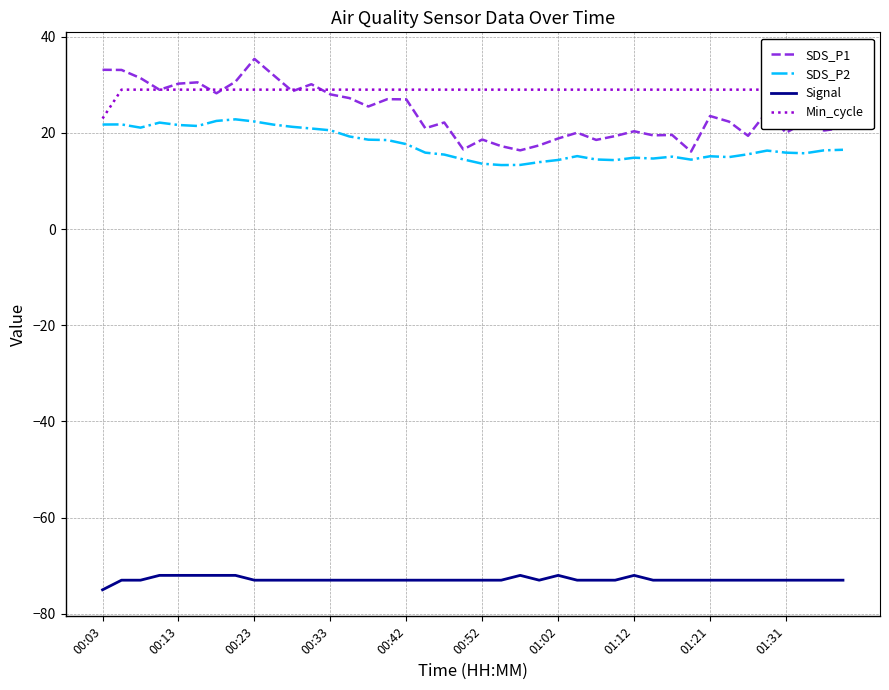

Reading left to right, list all the values displayed in this chart.

SDS_P1: 33.1	33.1	31.4	29.0	30.2	30.5	28.2	30.6	35.4	32.0	28.7	30.1	28.0	27.2	25.5	27.0	27.0	21.0	22.2	16.6	18.6	17.2	16.4	17.4	18.9	20.1	18.6	19.4	20.4	19.5	19.6	16.1	23.5	22.4	19.4	24.4	20.0	22.3	20.5	21.1
SDS_P2: 21.8	21.8	21.1	22.1	21.6	21.4	22.5	22.8	22.4	21.7	21.3	20.9	20.6	19.3	18.6	18.5	17.7	15.9	15.5	14.5	13.6	13.3	13.3	13.9	14.4	15.2	14.5	14.3	14.8	14.7	15.1	14.4	15.2	15.0	15.6	16.3	15.9	15.8	16.4	16.5
Signal: -75.0	-73.0	-73.0	-72.0	-72.0	-72.0	-72.0	-72.0	-73.0	-73.0	-73.0	-73.0	-73.0	-73.0	-73.0	-73.0	-73.0	-73.0	-73.0	-73.0	-73.0	-73.0	-72.0	-73.0	-72.0	-73.0	-73.0	-73.0	-72.0	-73.0	-73.0	-73.0	-73.0	-73.0	-73.0	-73.0	-73.0	-73.0	-73.0	-73.0
Min_cycle: 23.0	29.0	29.0	29.0	29.0	29.0	29.0	29.0	29.0	29.0	29.0	29.0	29.0	29.0	29.0	29.0	29.0	29.0	29.0	29.0	29.0	29.0	29.0	29.0	29.0	29.0	29.0	29.0	29.0	29.0	29.0	29.0	29.0	29.0	29.0	29.0	29.0	29.0	29.0	29.0